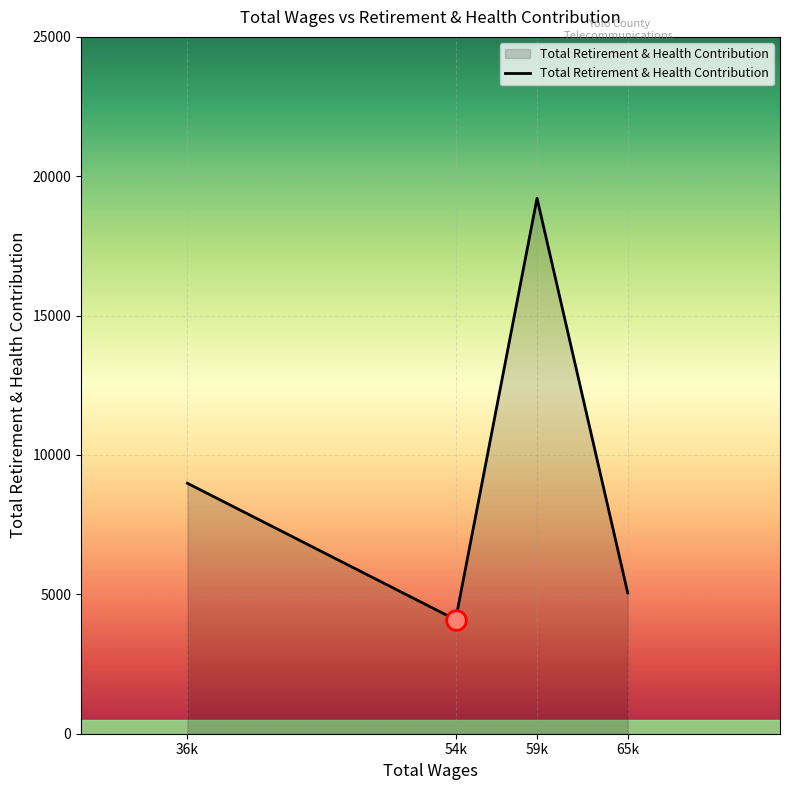

What is the ratio of the value at 36k to the value at 65k?

1.8